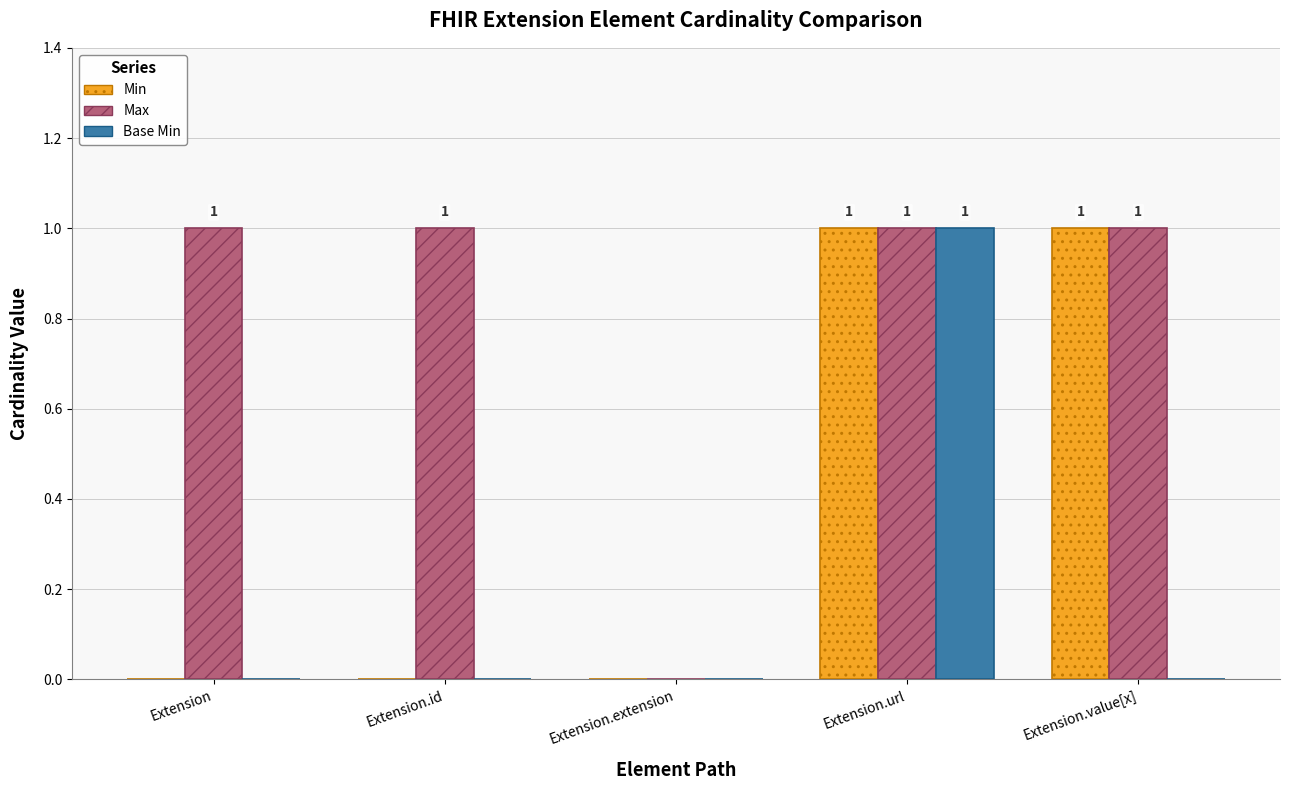

At which category is the sum across all series the highest?

Extension.url